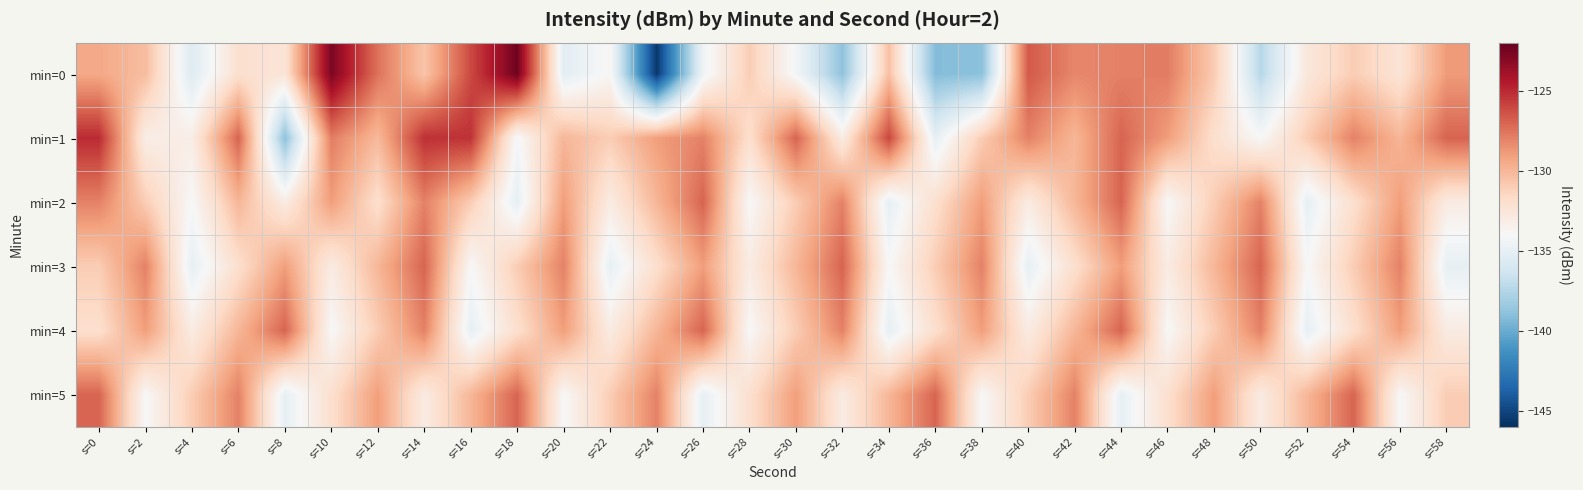

How many series are shown in this chart?

6